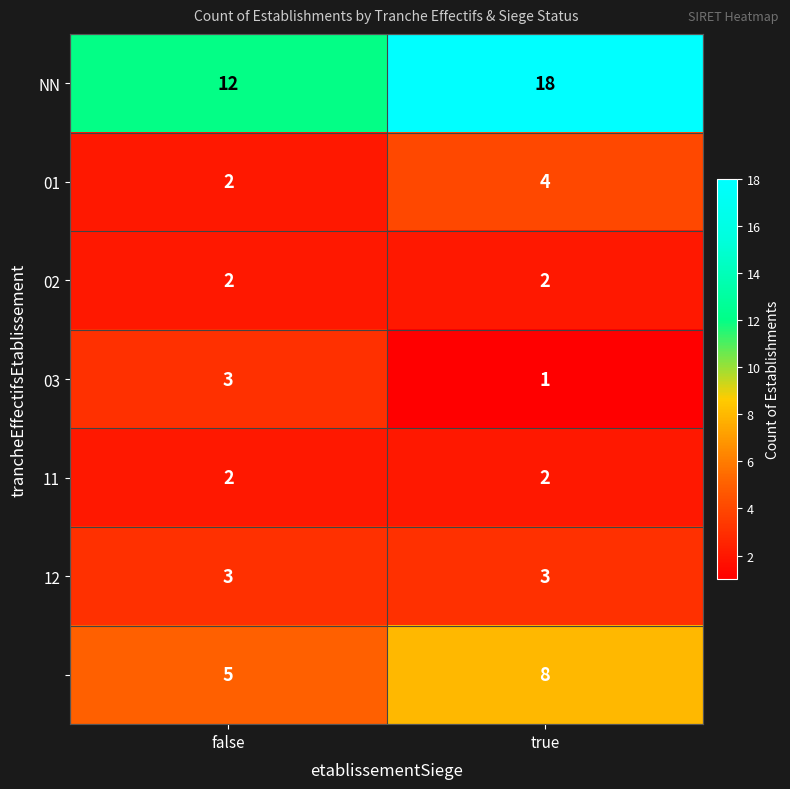

Which category has the lowest value across all series?

true